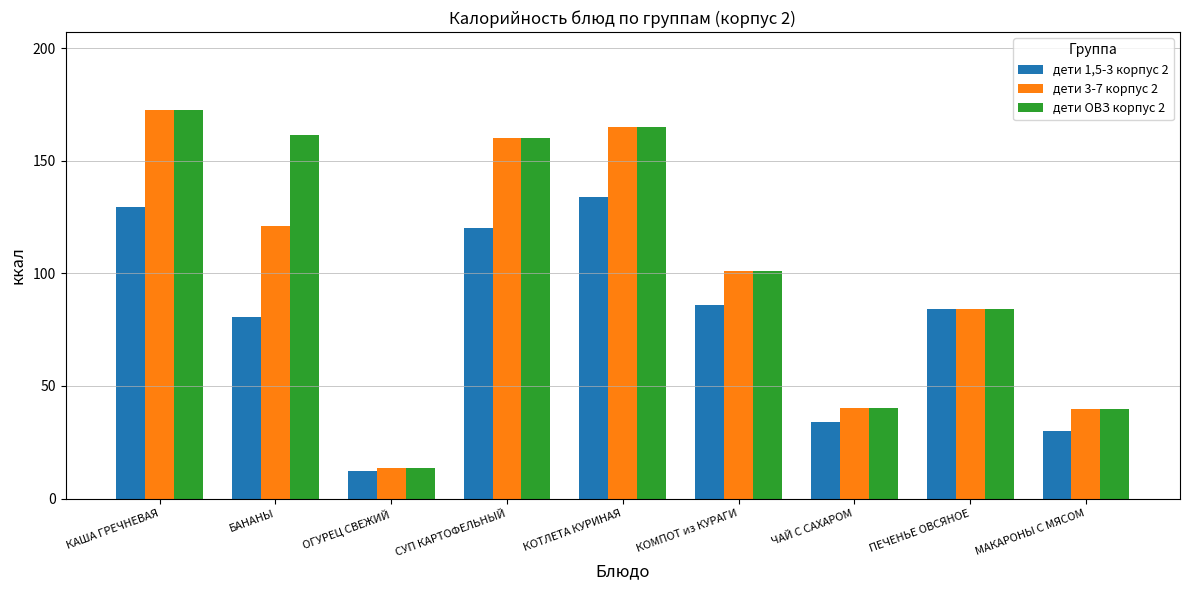

What is the total value across all series at МАКАРОНЫ С МЯСОМ?

109.9